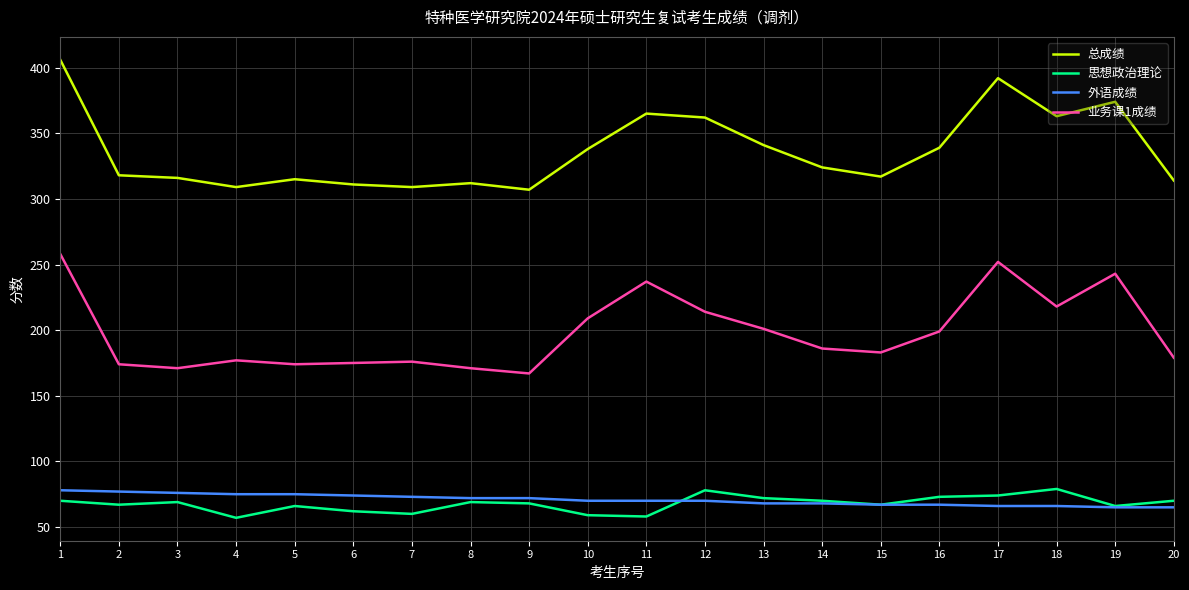

What is the total value across all series at 12?

724